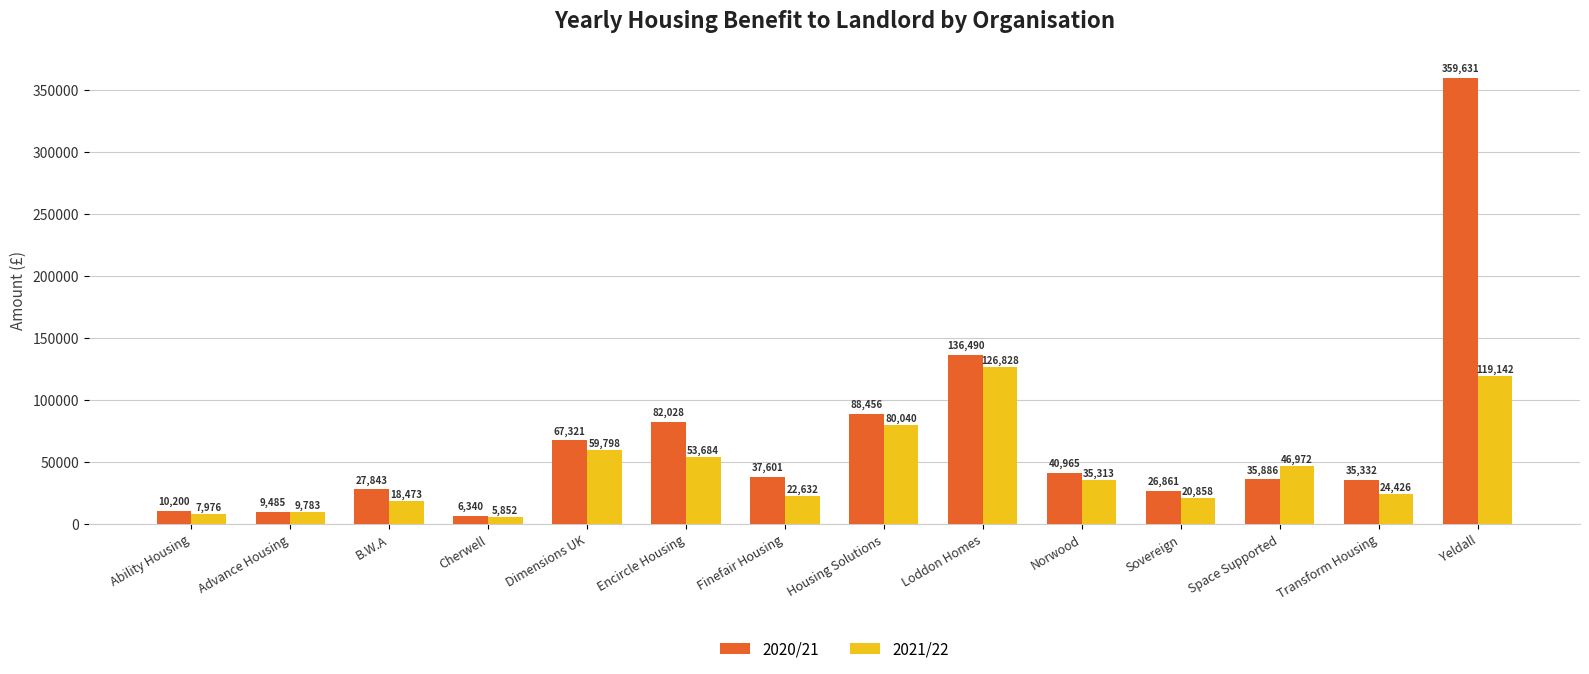

The 2020/21 series shows 184755.2 at Loddon Homes. True or false?

False